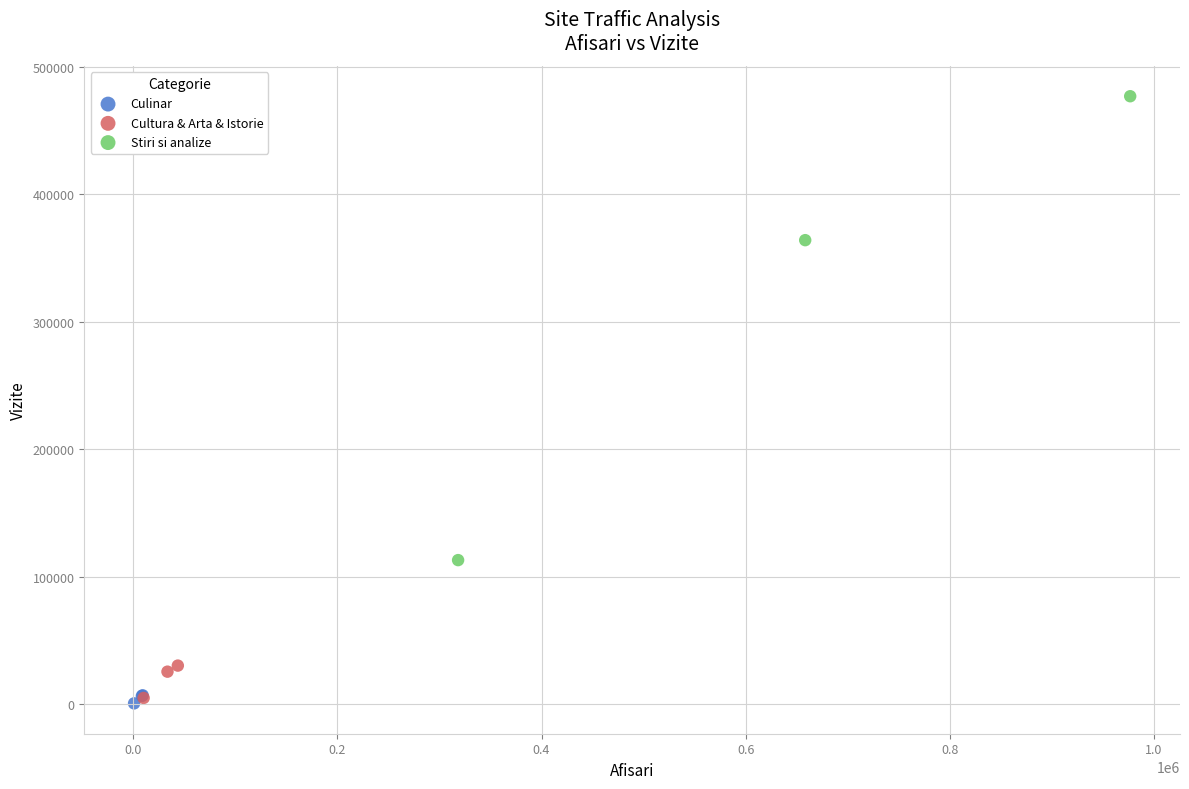

Which series has the largest Y range (max minus min)?

Stiri si analize